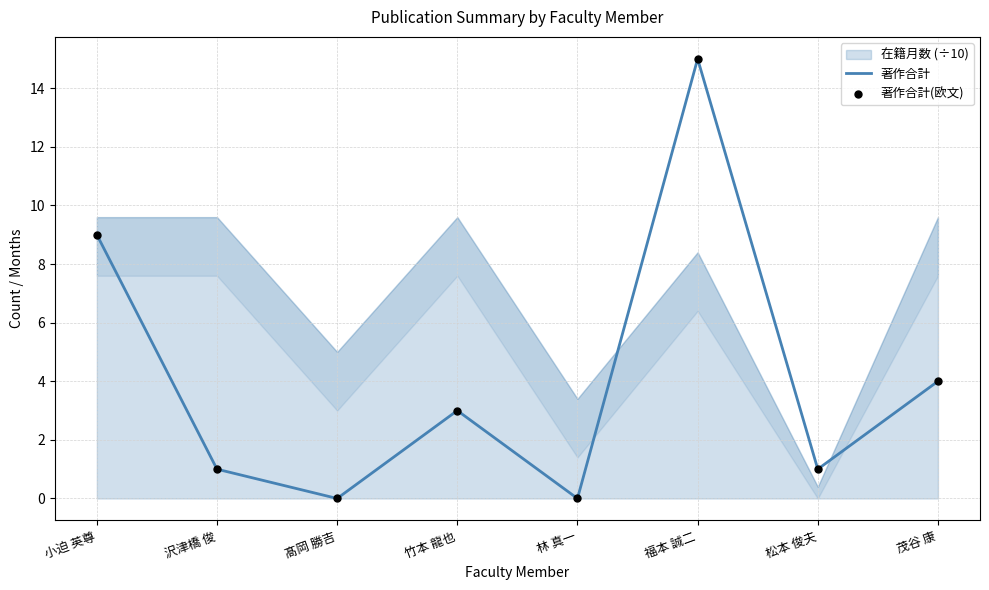

Which series reaches the maximum Y coordinate?

著作合計